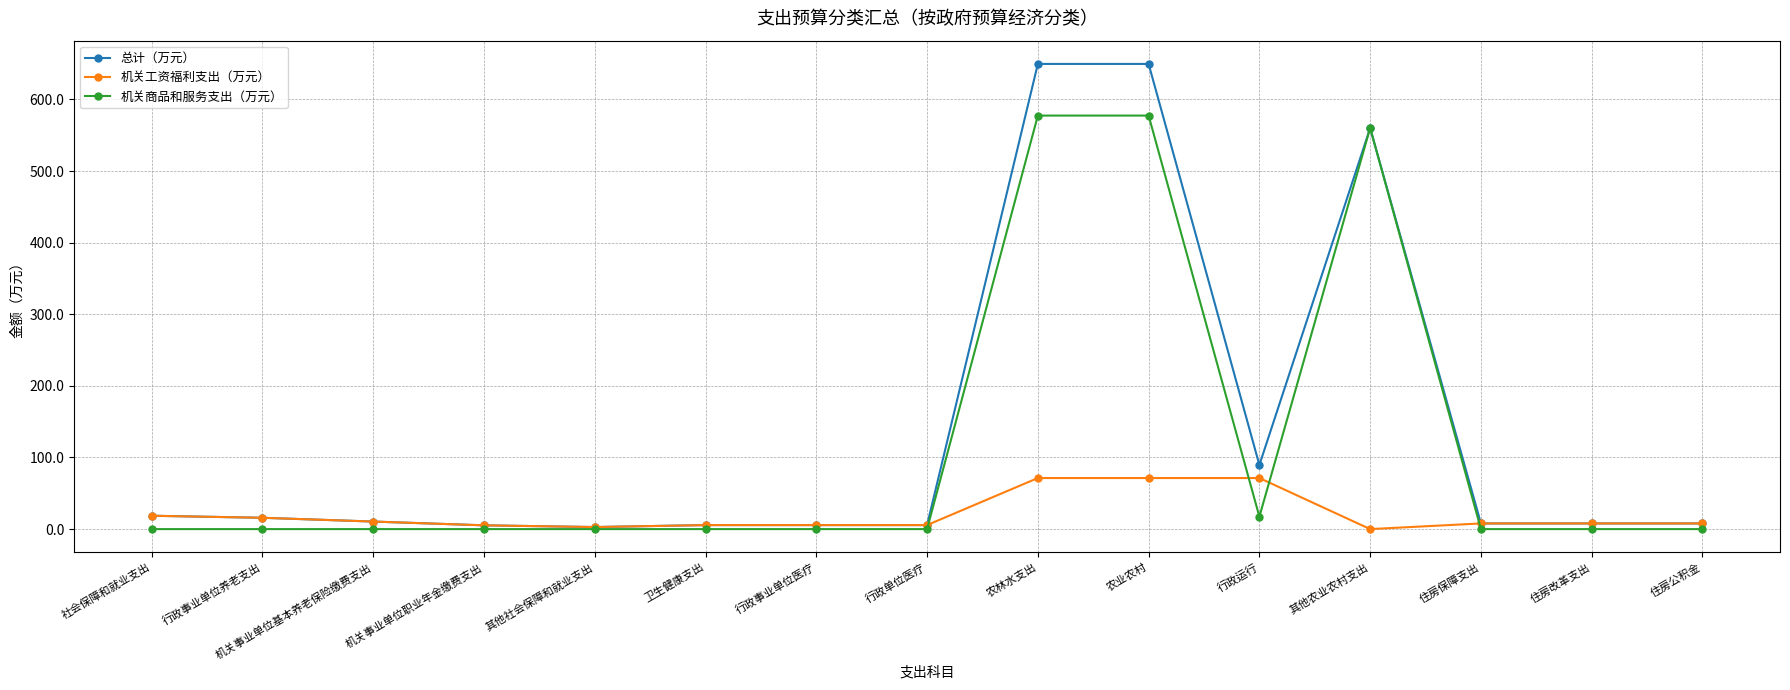

Rank the series by their average value, from lowest to highest.

机关工资福利支出（万元）, 机关商品和服务支出（万元）, 总计（万元）